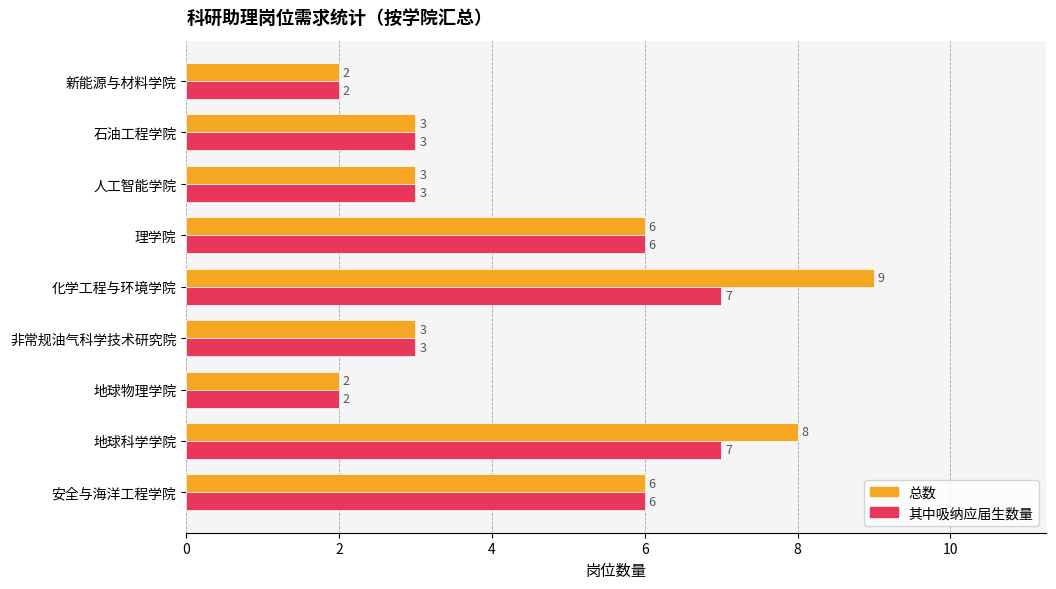

How many data points in 总数 are less than 3?

2